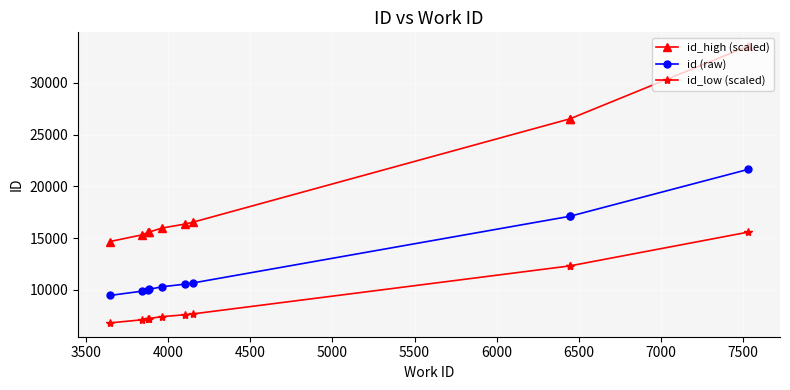

What is the difference between the second highest and second lowest values in the id (raw) series?

7238.0